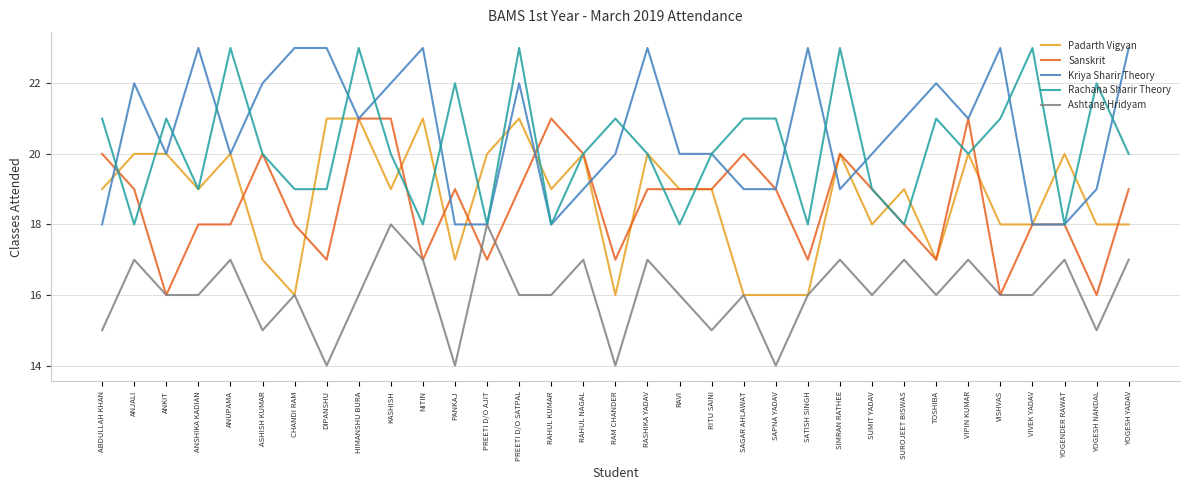

What are all the series names shown in the legend?

Padarth Vigyan, Sanskrit, Kriya Sharir Theory, Rachana Sharir Theory, Ashtang Hridyam